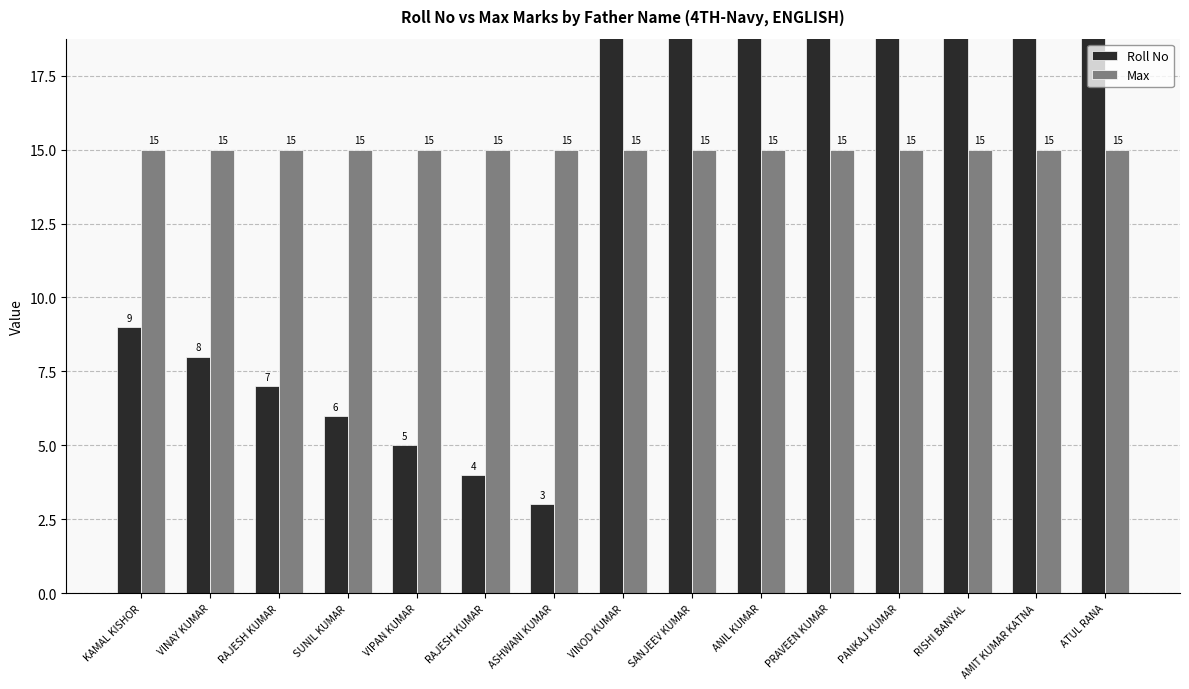

How many groups of bars are there?

15